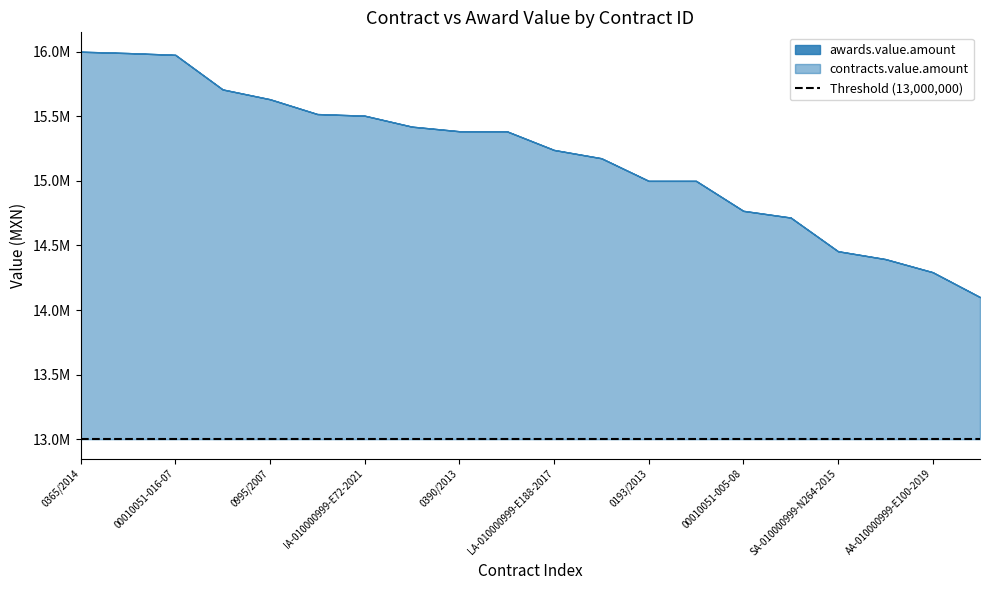

How many values in the awards.value.amount series are below 15384163?

10